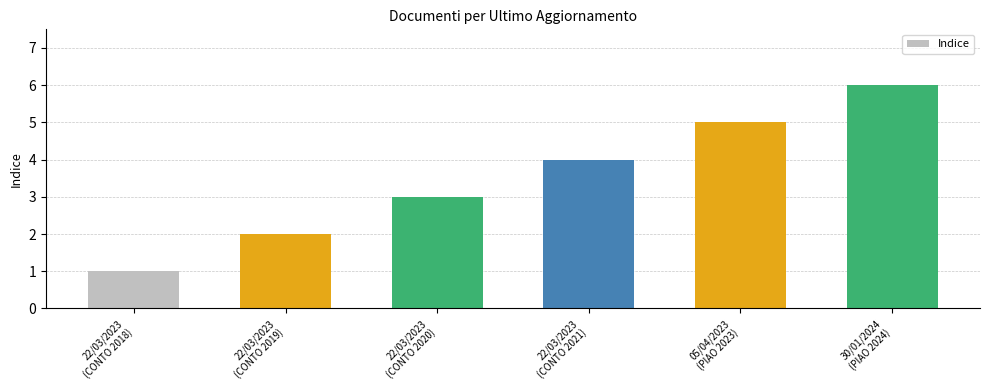

Reading left to right, list all the values displayed in this chart.

1	2	3	4	5	6